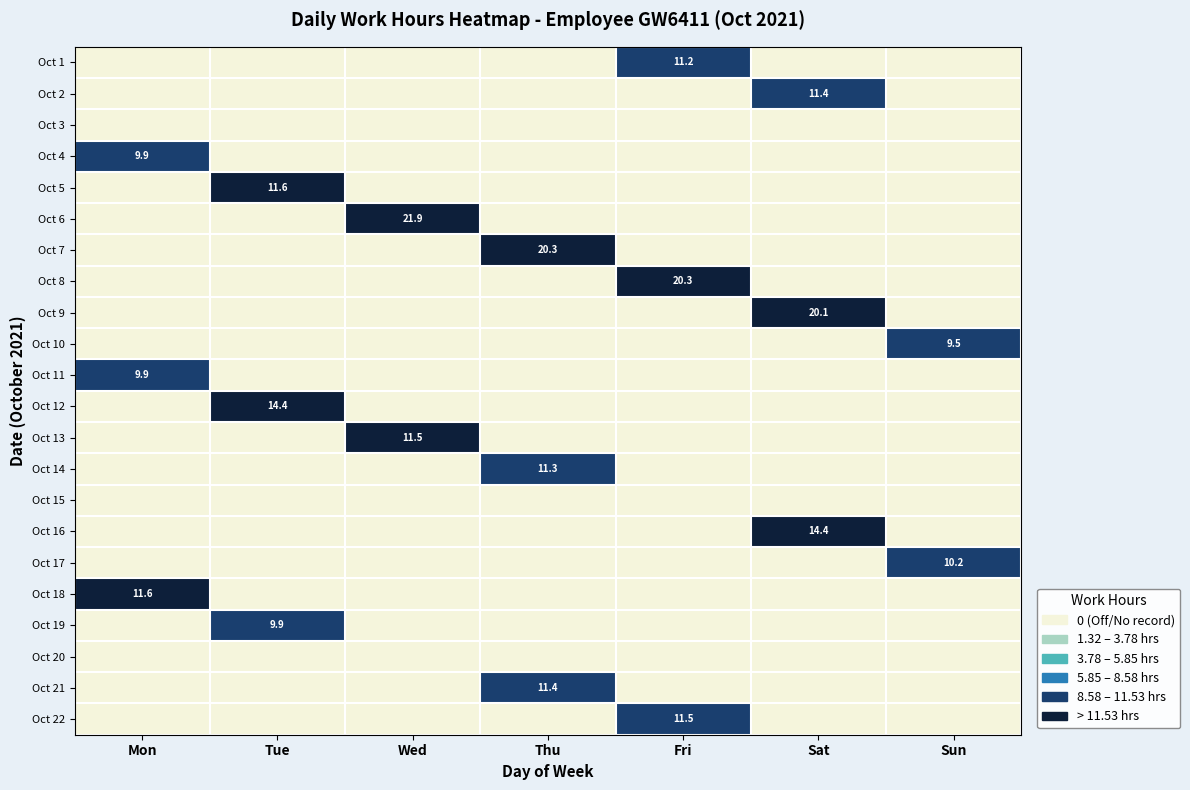

List the labels in order of Oct 3 value, largest first.

Mon, Tue, Wed, Thu, Fri, Sat, Sun